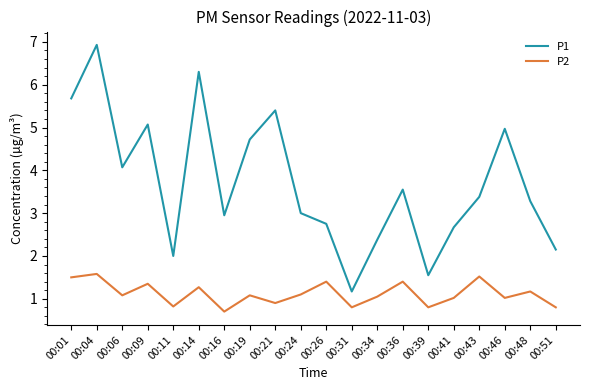

What is the difference between the maximum and minimum values in the P2 series?

0.9